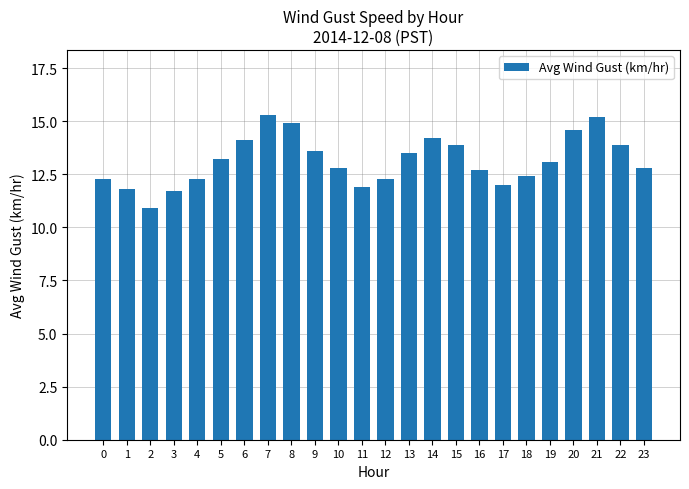

Reading right to left, what are all the values shown in this chart?

23=12.8	22=13.9	21=15.2	20=14.6	19=13.1	18=12.4	17=12.0	16=12.7	15=13.9	14=14.2	13=13.5	12=12.3	11=11.9	10=12.8	9=13.6	8=14.9	7=15.3	6=14.1	5=13.2	4=12.3	3=11.7	2=10.9	1=11.8	0=12.3